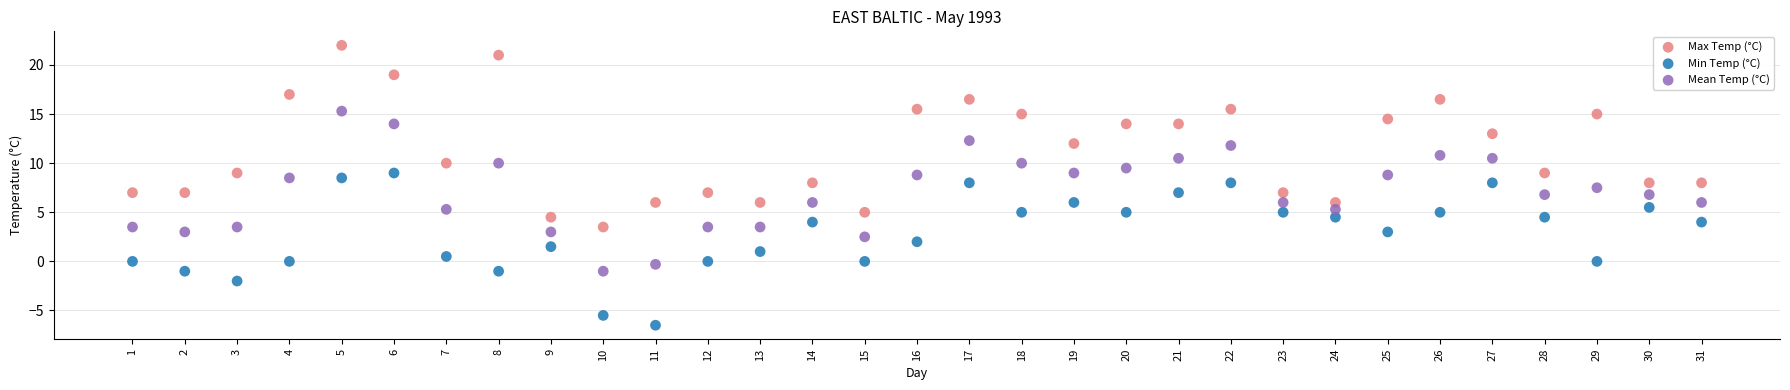

Which series contains the lowest Y value?

Min Temp (°C)